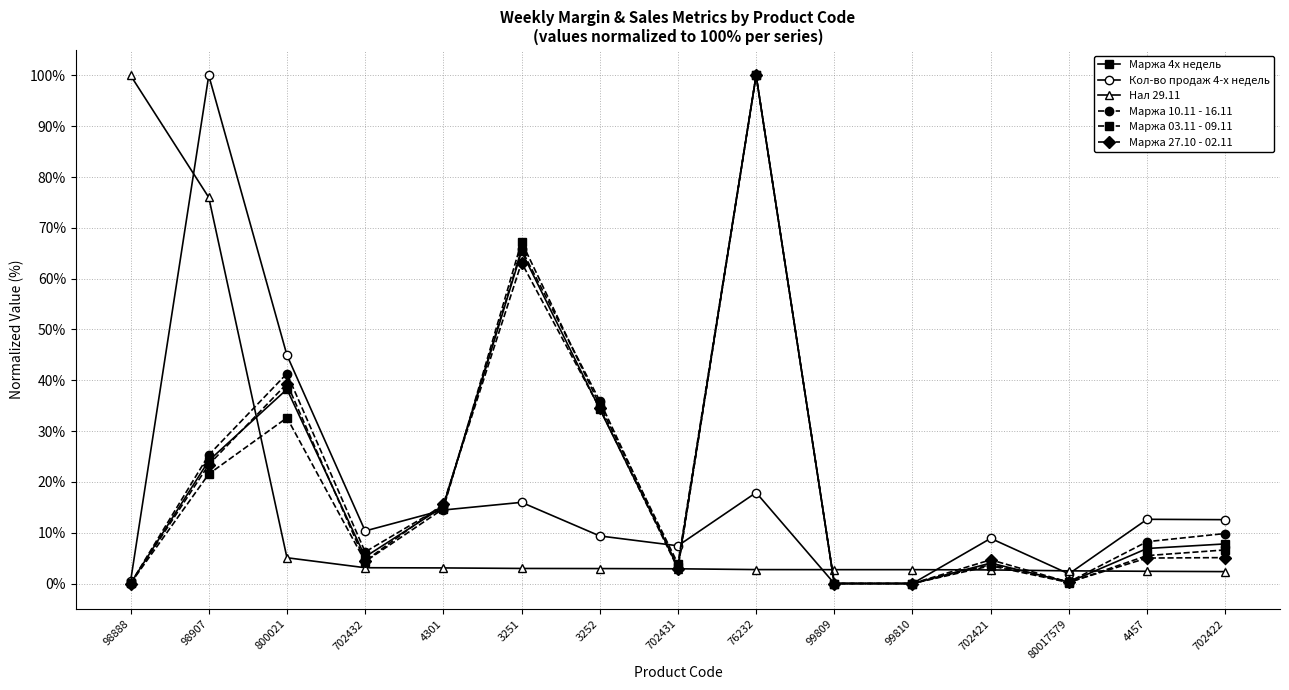

How many data points in Маржа 03.11 - 09.11 are above 5?

8